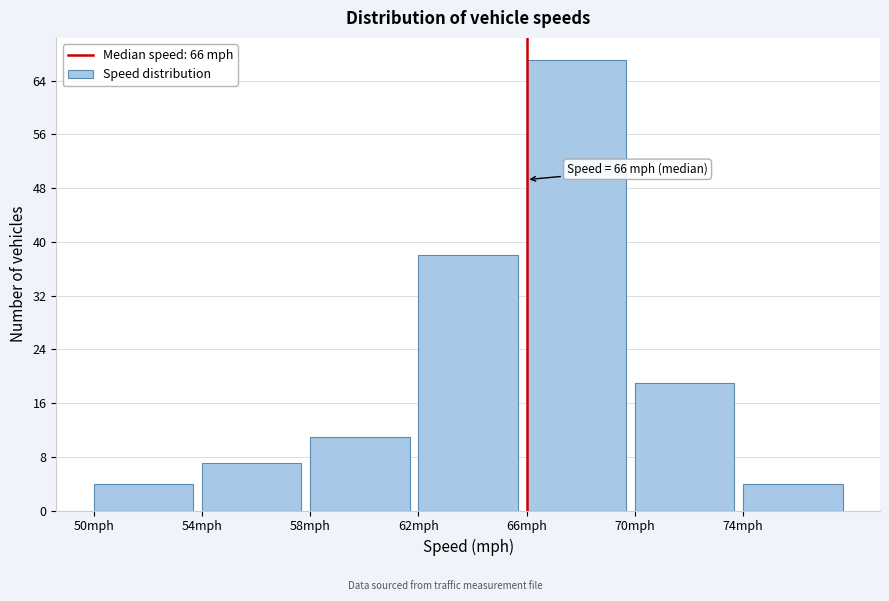

Over which range of the x-axis is the bar tallest?

66 to 70